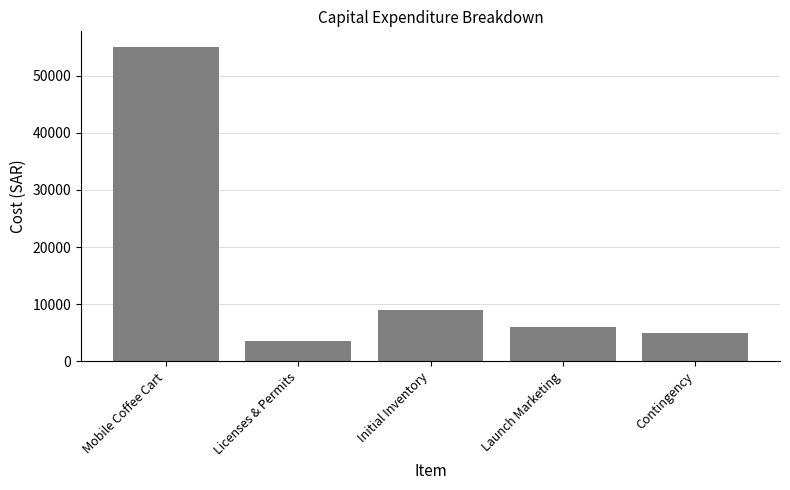

What is the minimum value shown in the chart?

3500